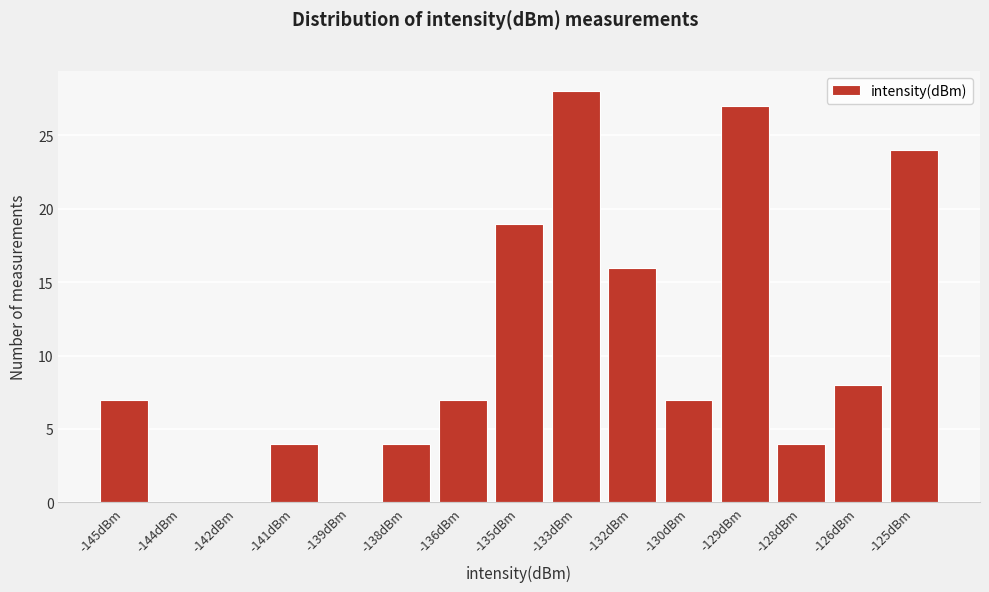

Reading left to right, transcribe all the data shown in this chart.

-145dBm=7	-144dBm=0	-142dBm=0	-141dBm=4	-139dBm=0	-138dBm=4	-136dBm=7	-135dBm=19	-133dBm=28	-132dBm=16	-130dBm=7	-129dBm=27	-128dBm=4	-126dBm=8	-125dBm=24